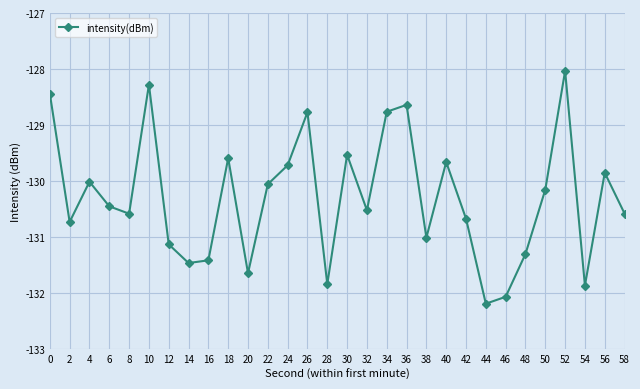

What is the average value?

-130.3